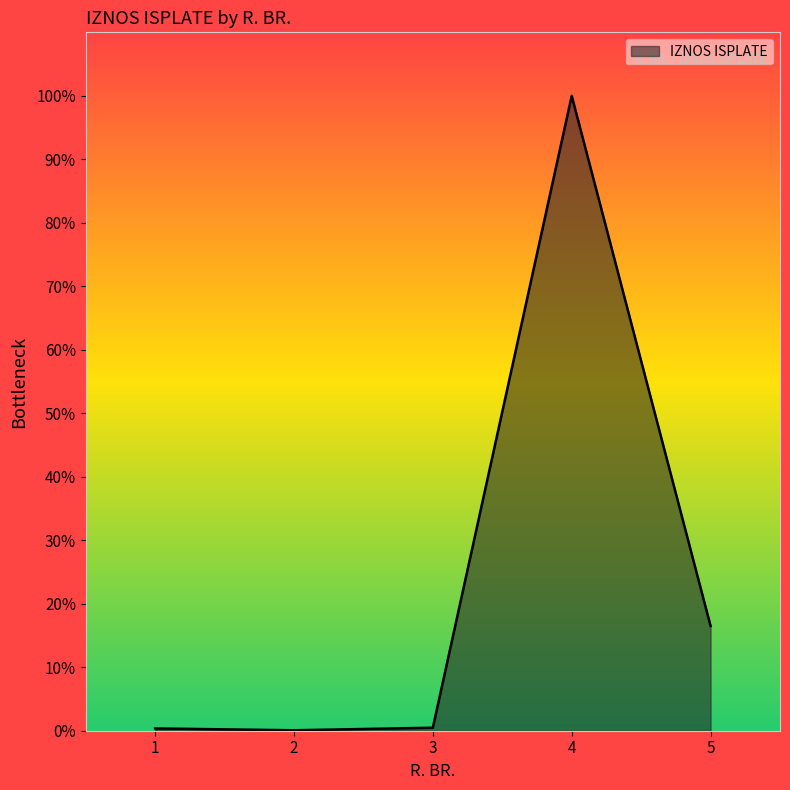

Does the chart have visible grid lines?

No